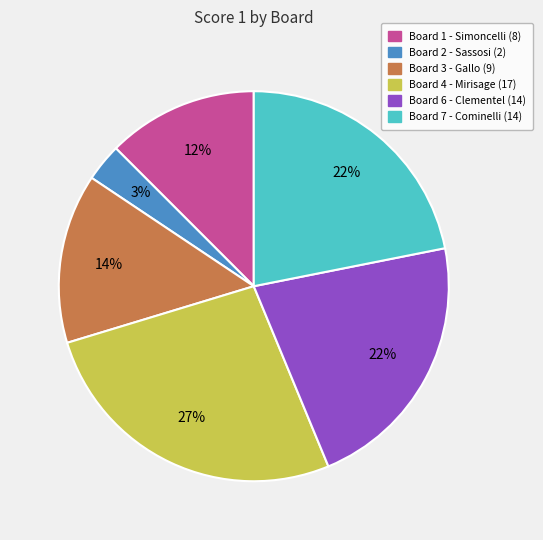

Which slice is the smallest?

Board 2 - Sassosi (2)